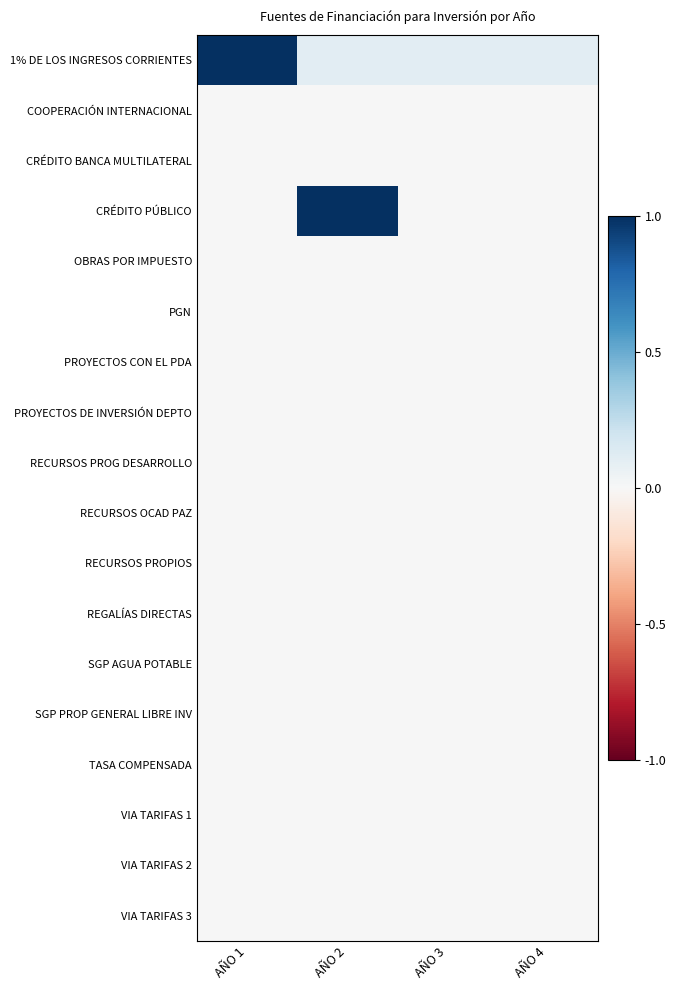

Reading right to left, extract all data points from this chart.

1% DE LOS INGRESOS CORRIENTES: AÑO 4=0.1	AÑO 3=0.1	AÑO 2=0.1	AÑO 1=1.0
COOPERACIÓN INTERNACIONAL: AÑO 4=0.0	AÑO 3=0.0	AÑO 2=0.0	AÑO 1=0.0
CRÉDITO BANCA MULTILATERAL: AÑO 4=0.0	AÑO 3=0.0	AÑO 2=0.0	AÑO 1=0.0
CRÉDITO PÚBLICO: AÑO 4=0.0	AÑO 3=0.0	AÑO 2=1.0	AÑO 1=0.0
OBRAS POR IMPUESTO: AÑO 4=0.0	AÑO 3=0.0	AÑO 2=0.0	AÑO 1=0.0
PGN: AÑO 4=0.0	AÑO 3=0.0	AÑO 2=0.0	AÑO 1=0.0
PROYECTOS CON EL PDA: AÑO 4=0.0	AÑO 3=0.0	AÑO 2=0.0	AÑO 1=0.0
PROYECTOS DE INVERSIÓN DEPTO: AÑO 4=0.0	AÑO 3=0.0	AÑO 2=0.0	AÑO 1=0.0
RECURSOS PROG DESARROLLO: AÑO 4=0.0	AÑO 3=0.0	AÑO 2=0.0	AÑO 1=0.0
RECURSOS OCAD PAZ: AÑO 4=0.0	AÑO 3=0.0	AÑO 2=0.0	AÑO 1=0.0
RECURSOS PROPIOS: AÑO 4=0.0	AÑO 3=0.0	AÑO 2=0.0	AÑO 1=0.0
REGALÍAS DIRECTAS: AÑO 4=0.0	AÑO 3=0.0	AÑO 2=0.0	AÑO 1=0.0
SGP AGUA POTABLE: AÑO 4=0.0	AÑO 3=0.0	AÑO 2=0.0	AÑO 1=0.0
SGP PROP GENERAL LIBRE INV: AÑO 4=0.0	AÑO 3=0.0	AÑO 2=0.0	AÑO 1=0.0
TASA COMPENSADA: AÑO 4=0.0	AÑO 3=0.0	AÑO 2=0.0	AÑO 1=0.0
VIA TARIFAS 1: AÑO 4=0.0	AÑO 3=0.0	AÑO 2=0.0	AÑO 1=0.0
VIA TARIFAS 2: AÑO 4=0.0	AÑO 3=0.0	AÑO 2=0.0	AÑO 1=0.0
VIA TARIFAS 3: AÑO 4=0.0	AÑO 3=0.0	AÑO 2=0.0	AÑO 1=0.0